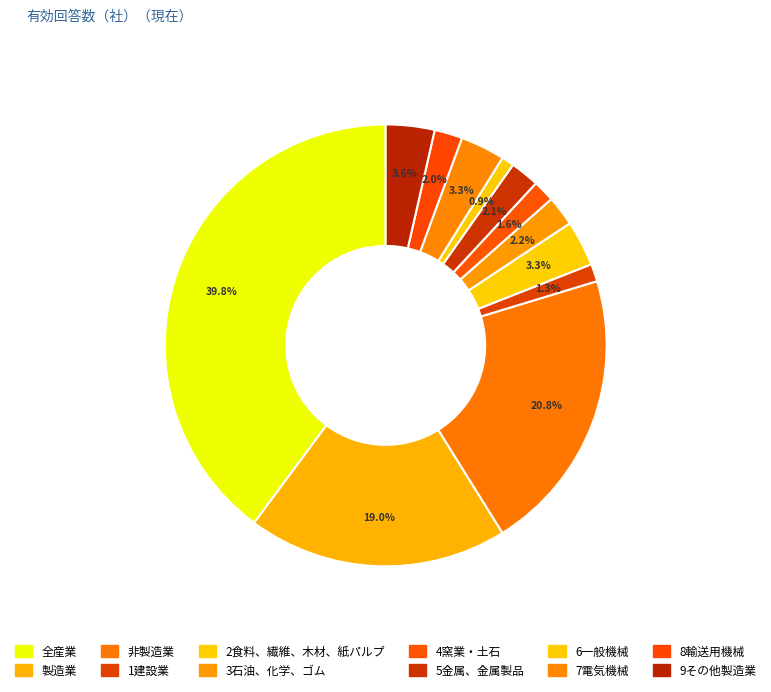

Which has a higher value, 7電気機械 or 9その他製造業?

9その他製造業